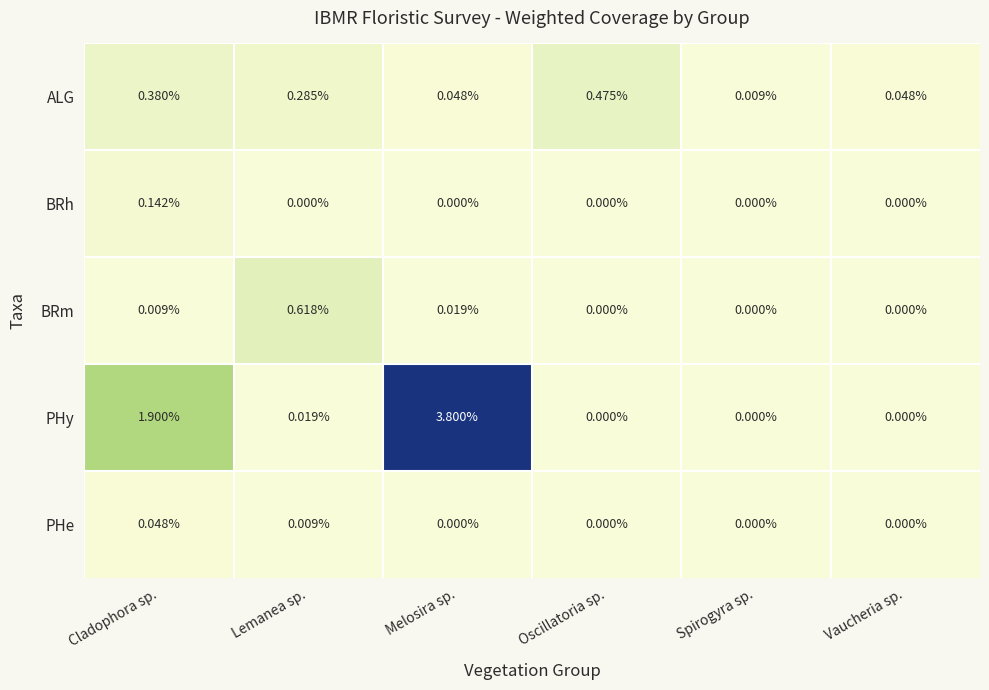

Between Melosira sp. and Vaucheria sp., which series saw the biggest shift?

PHy